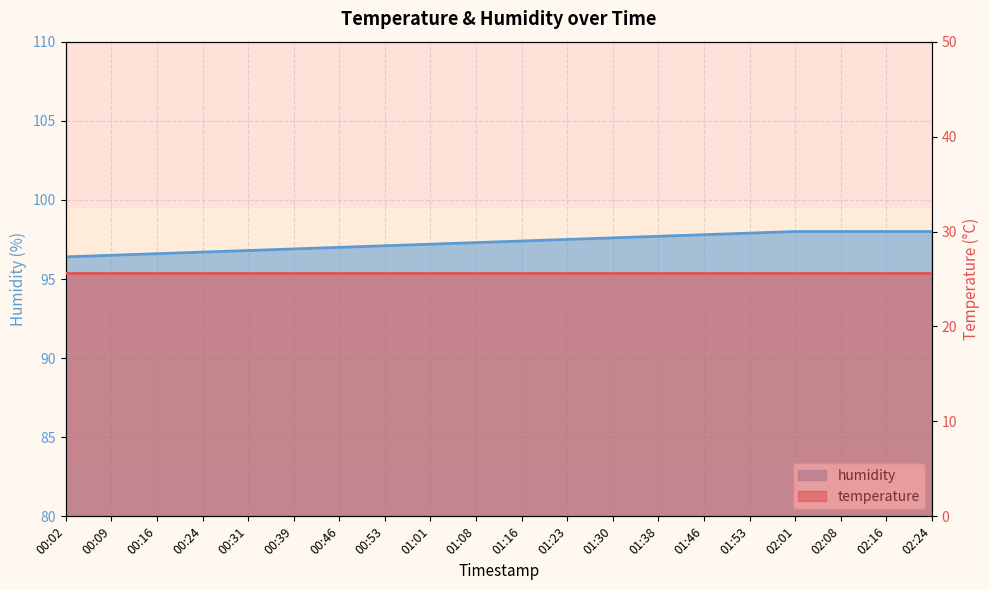

What is the label of the 5th point from the right?

01:53